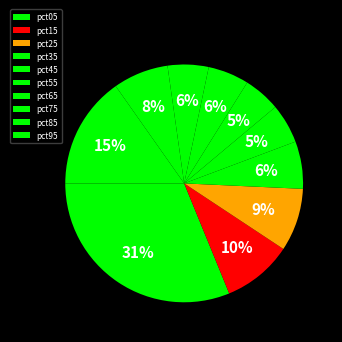

Does any single category account for the majority?

No